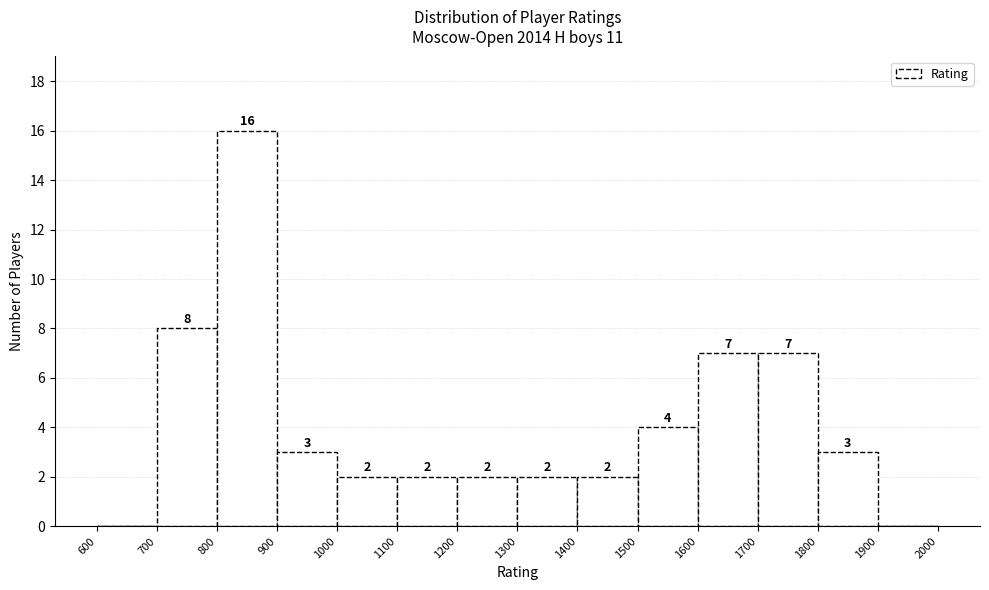

Over which range of the x-axis is the bar tallest?

800 to 900